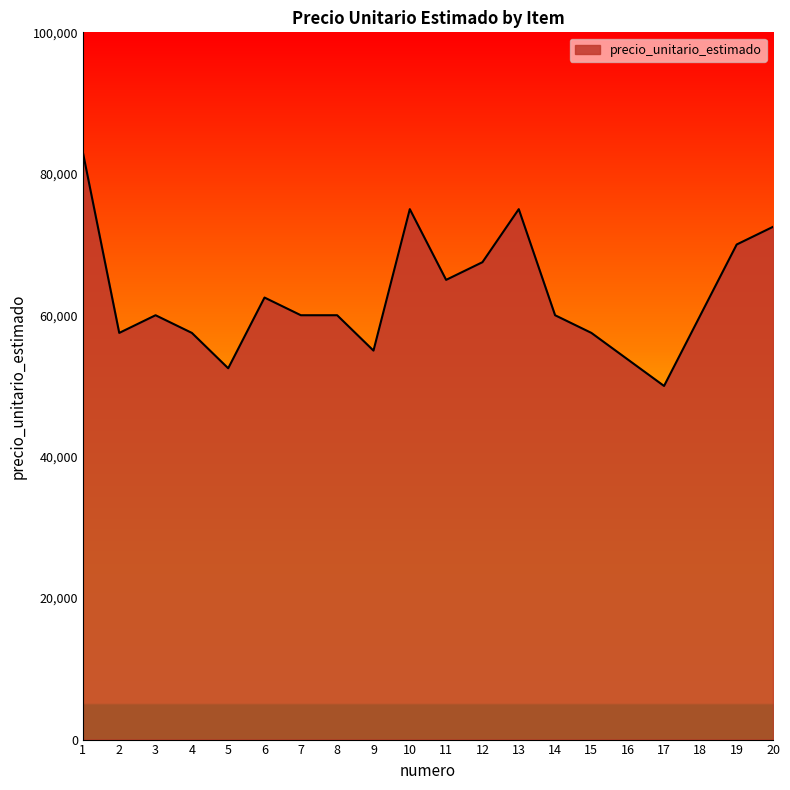

Reading left to right, what are all the values shown in this chart?

1=83000	2=57500	3=60000	4=57500	5=52500	6=62500	7=60000	8=60000	9=55000	10=75000	11=65000	12=67500	13=75000	14=60000	15=57500	16=53750	17=50000	18=60000	19=70000	20=72500